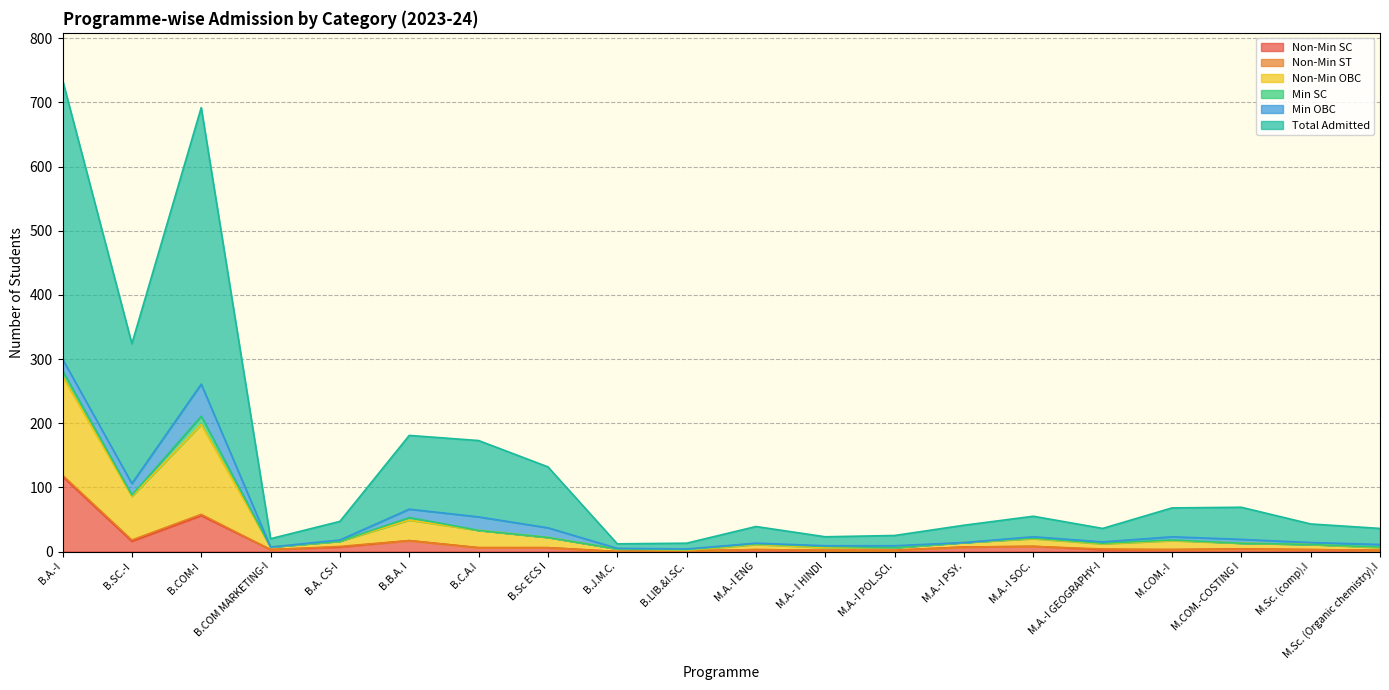

True or false: Non-Min OBC and Total Admitted intersect in this chart.

False